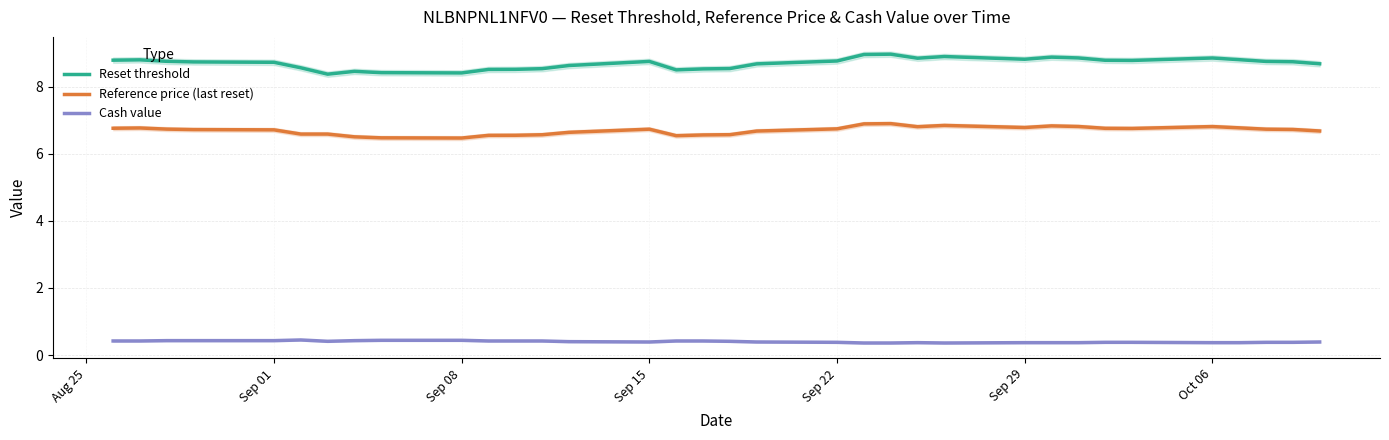

Which series has the largest range (max minus min)?

Reset threshold